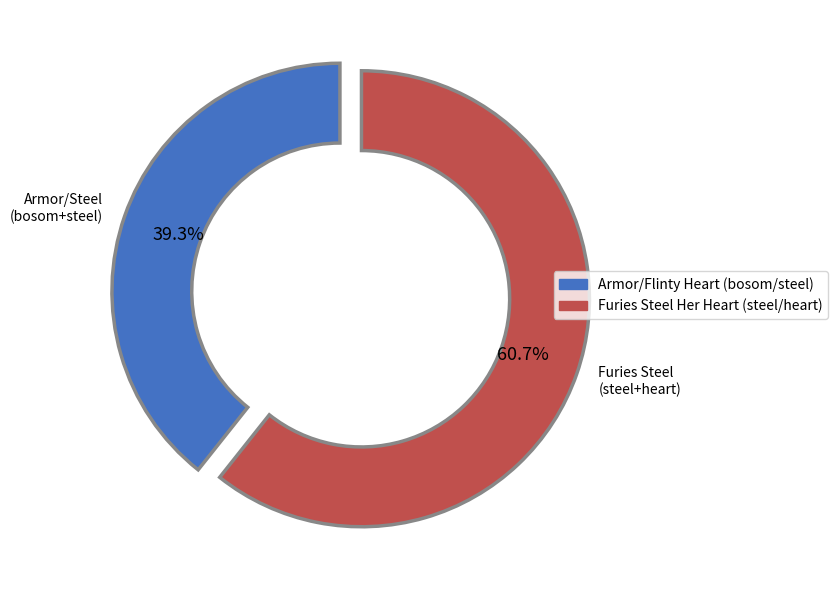

Approximately how many times larger is the value at Furies Steel Her Heart (steel/heart) compared to Armor/Flinty Heart (bosom/steel)?

1.5